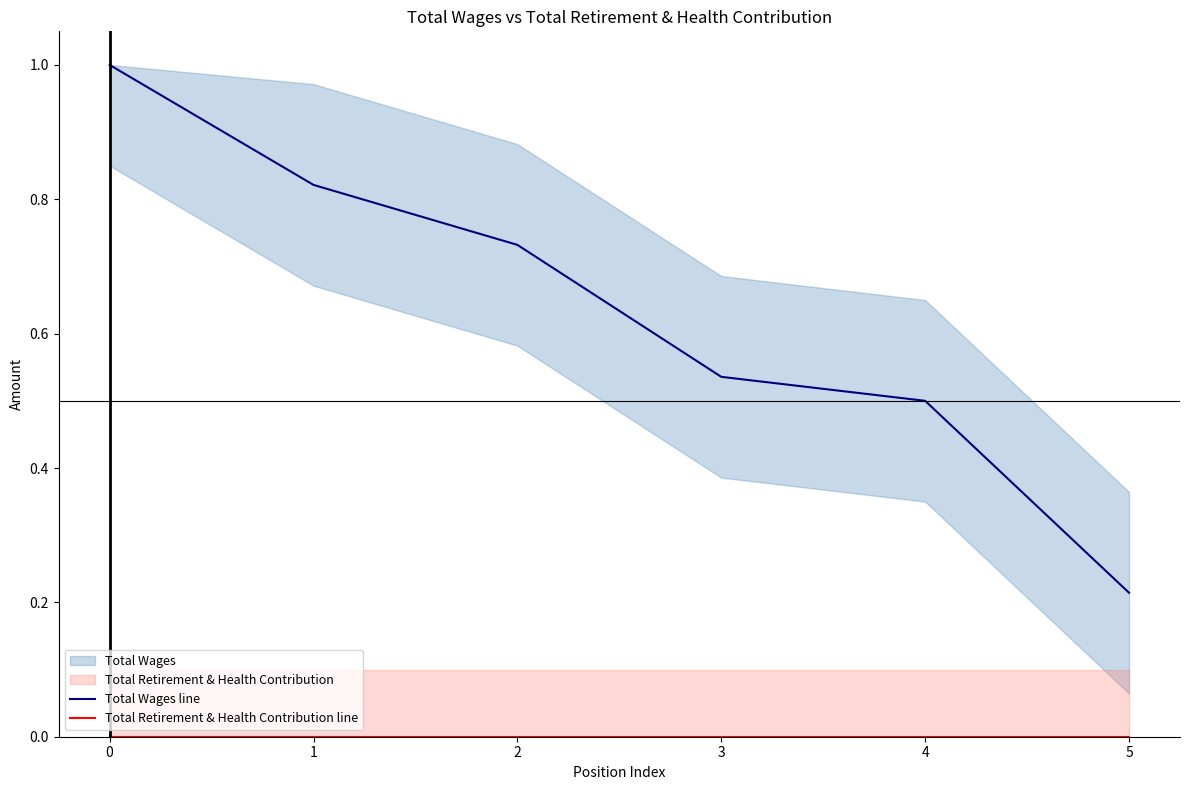

At 1, list the series in order from smallest to largest.

Total Retirement & Health Contribution line, Total Wages line